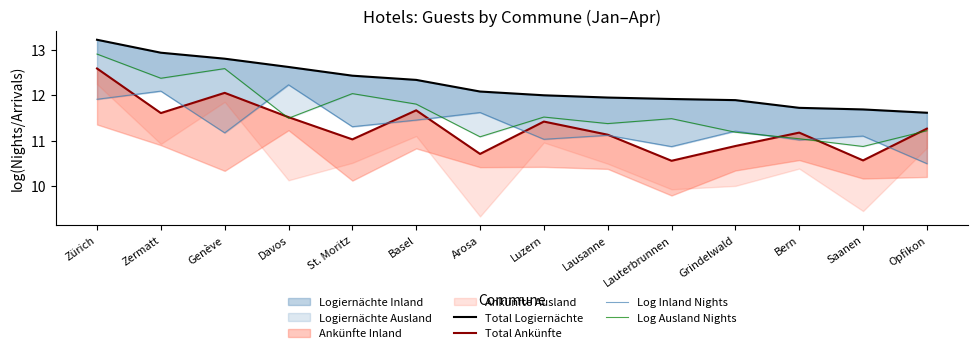

Which has a higher value, Lausanne or Arosa?

Arosa